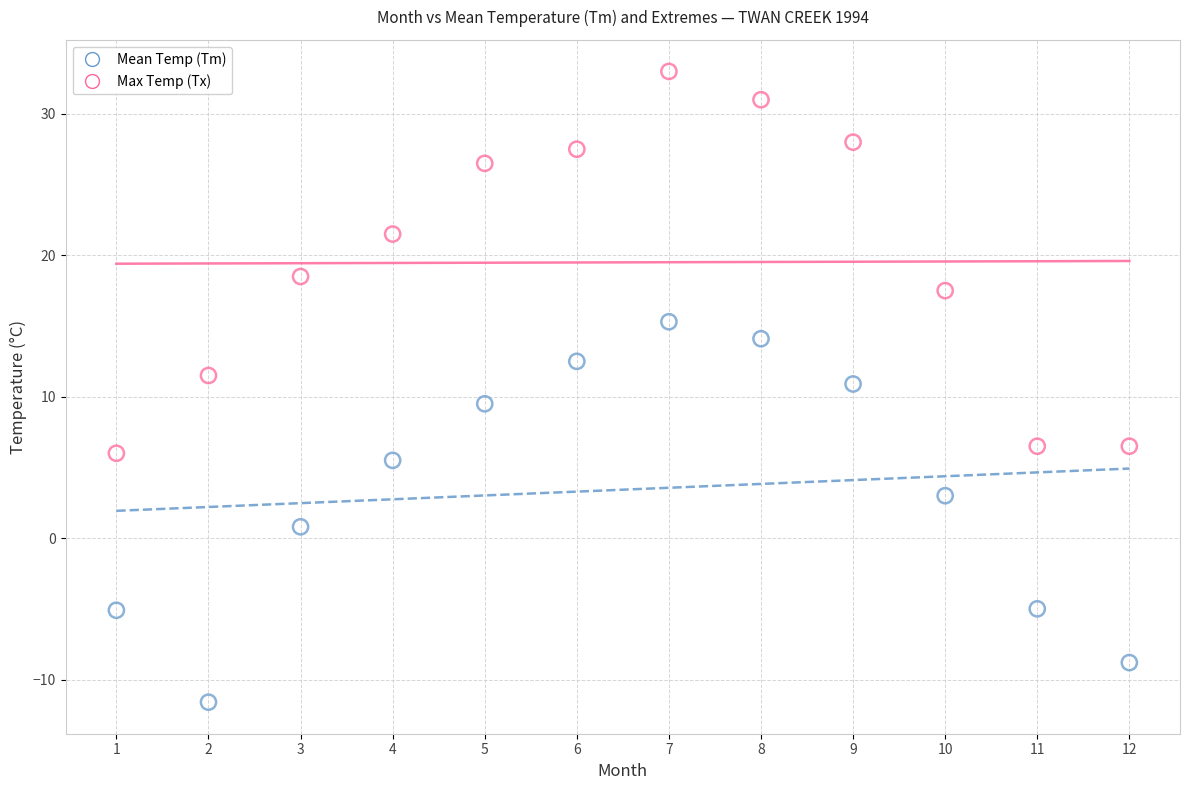

Across all data points, what is the range of Y values (max minus min)?

44.6